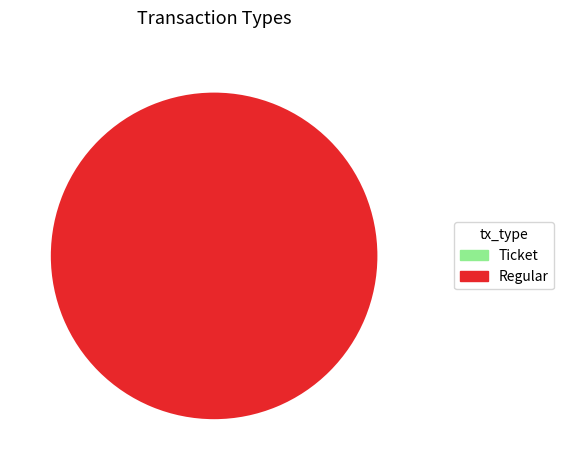

To the nearest percent, what is the combined percentage of Regular and Ticket?

100%